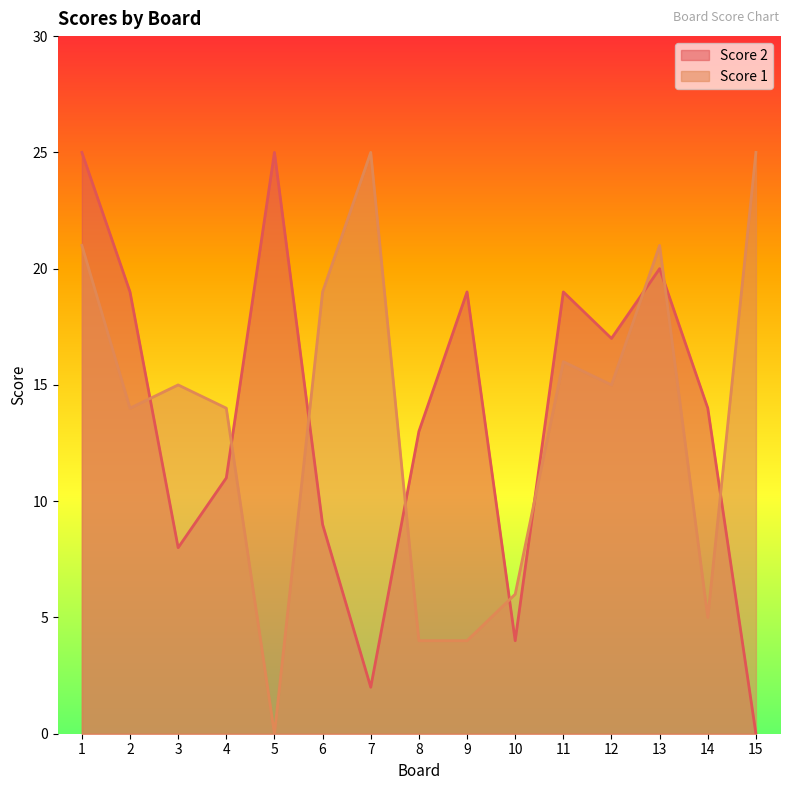

Which series has the largest range (max minus min)?

Score 2